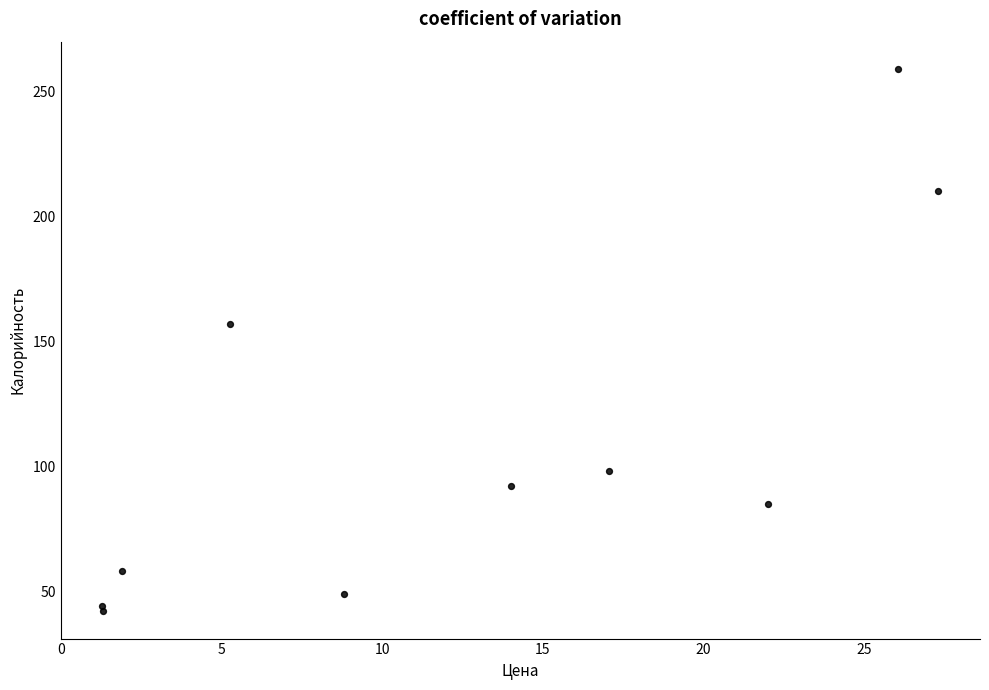

What Y value in the scatter plot is closest to 150?

157